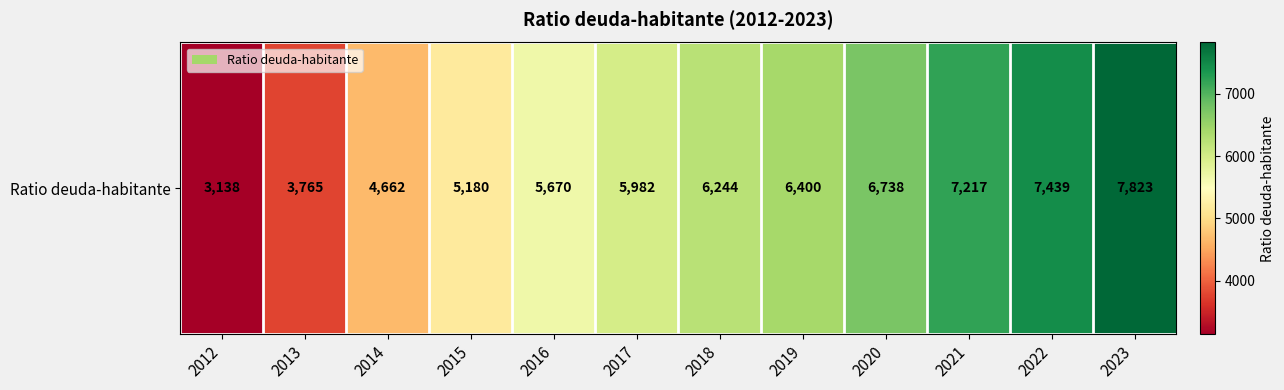

How many data points are above 6244?

5